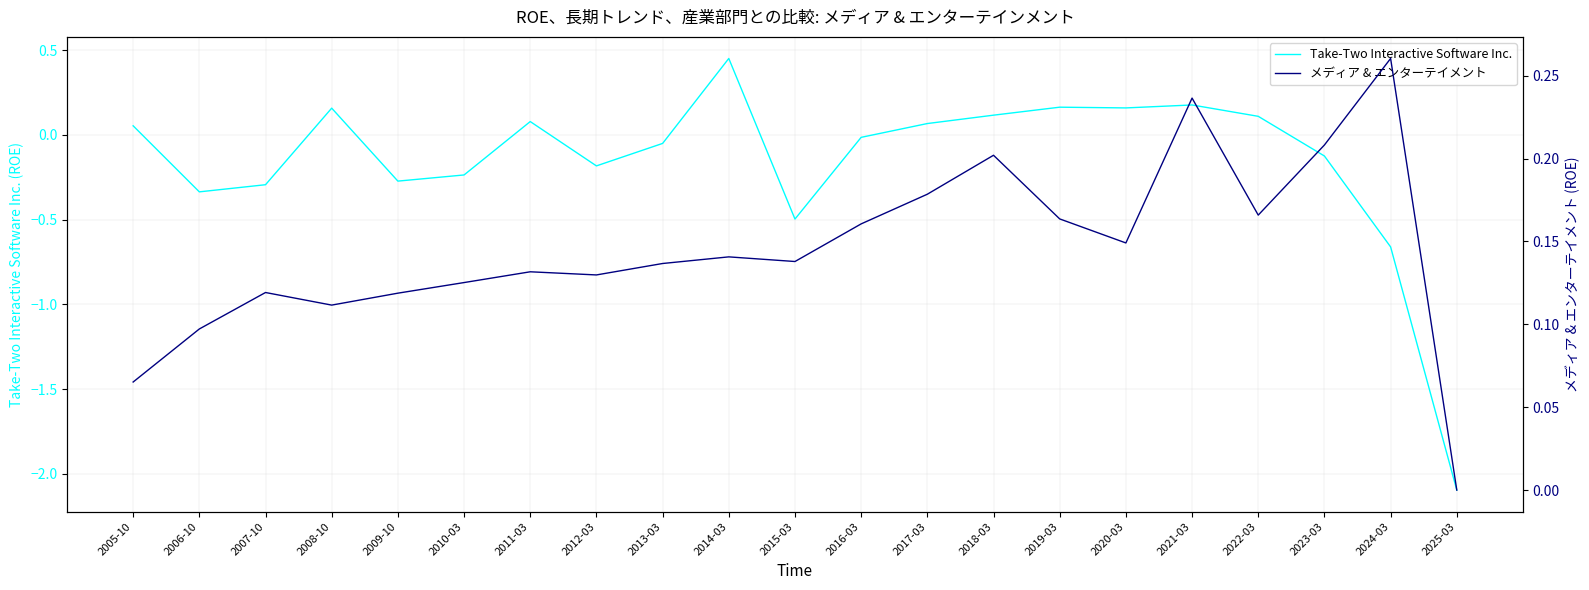

Does the chart display data point markers on the line(s)?

No